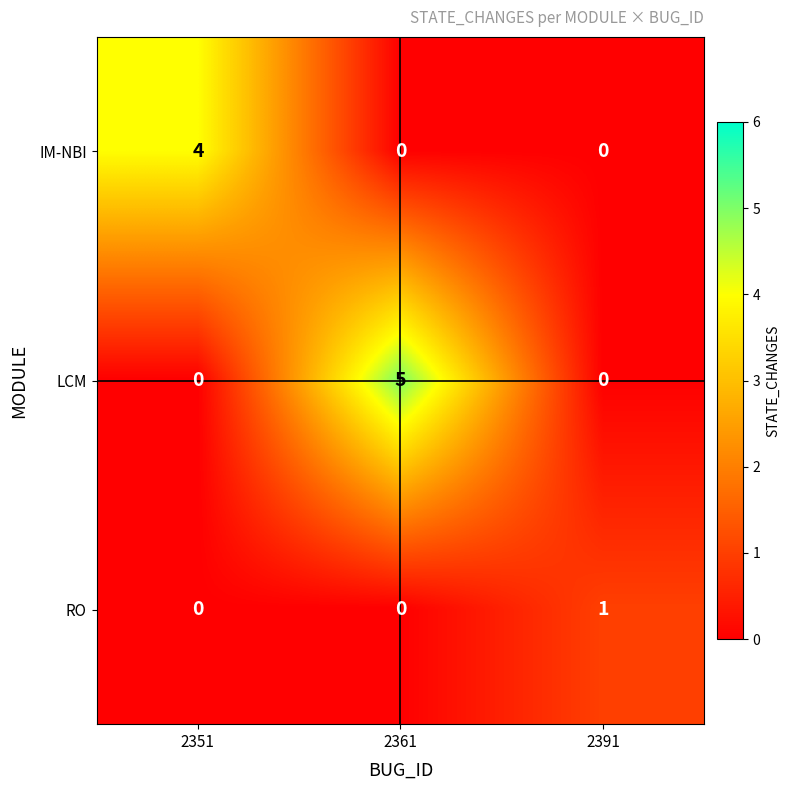

How many categories are shown in the chart?

3